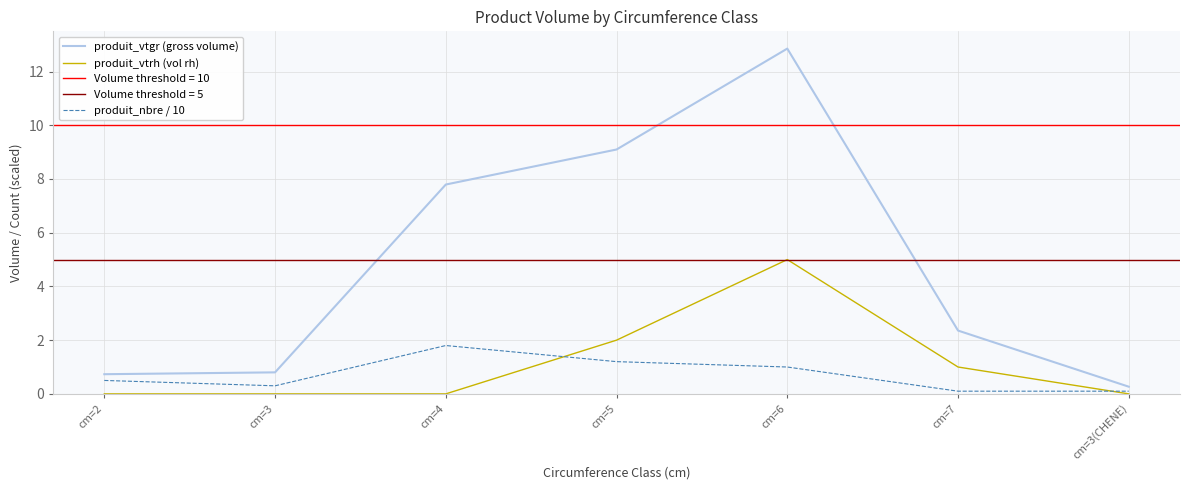

Which label corresponds to the largest value in the chart?

cm=6